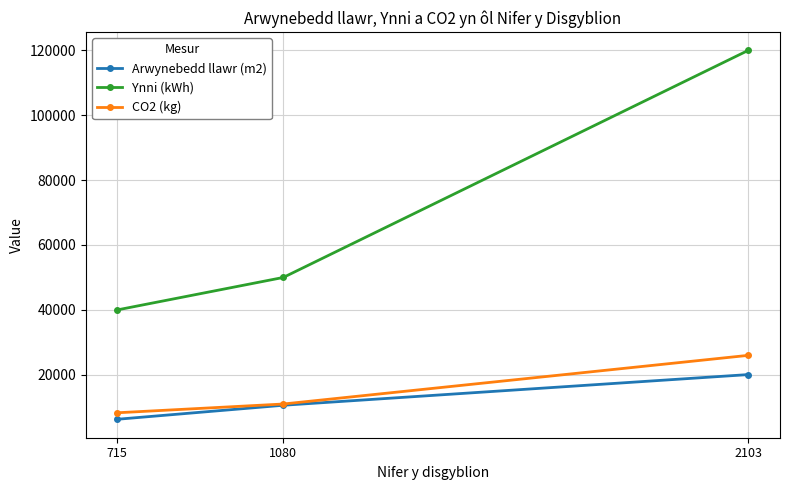

Where is CO2 (kg) nearest to the value 17150?

1080